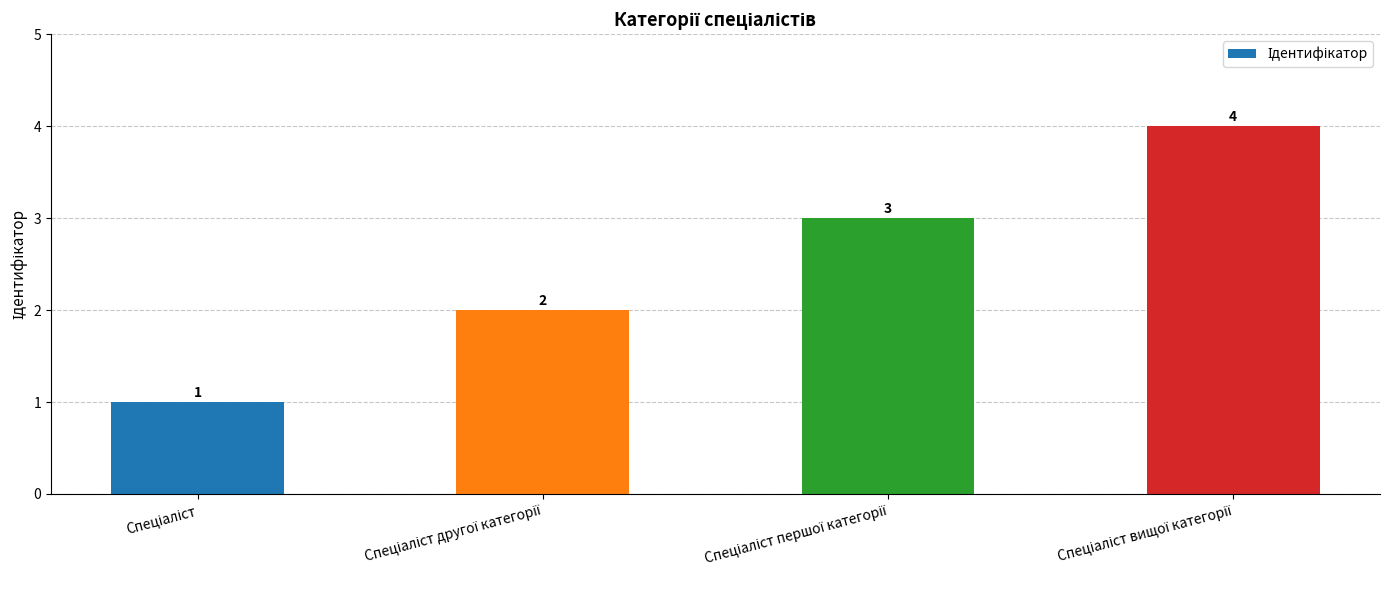

How many values are between 2 and 4?

3